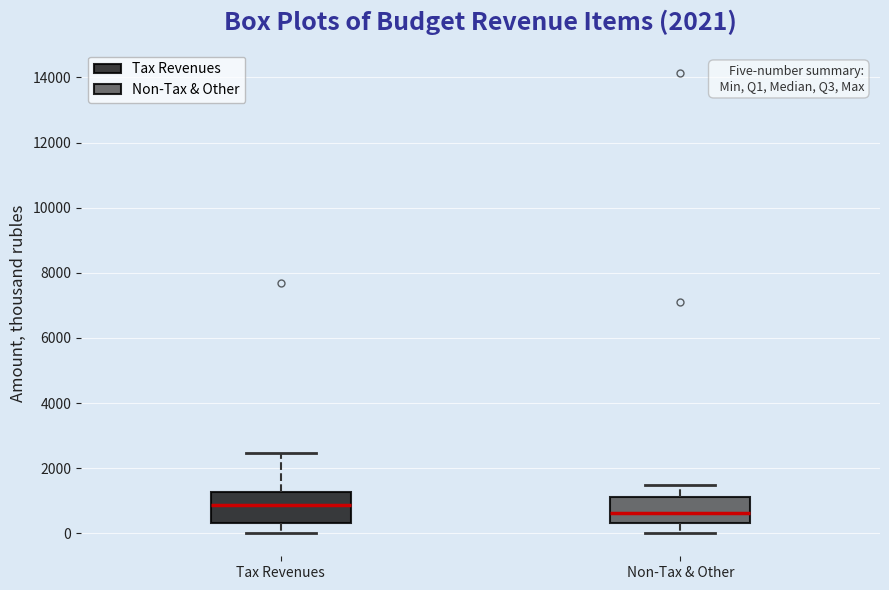

Where does the median line of the box for Tax Revenues sit on the y-axis? The values are not printed on the chart, so give them approximately, as read against the axis.

800